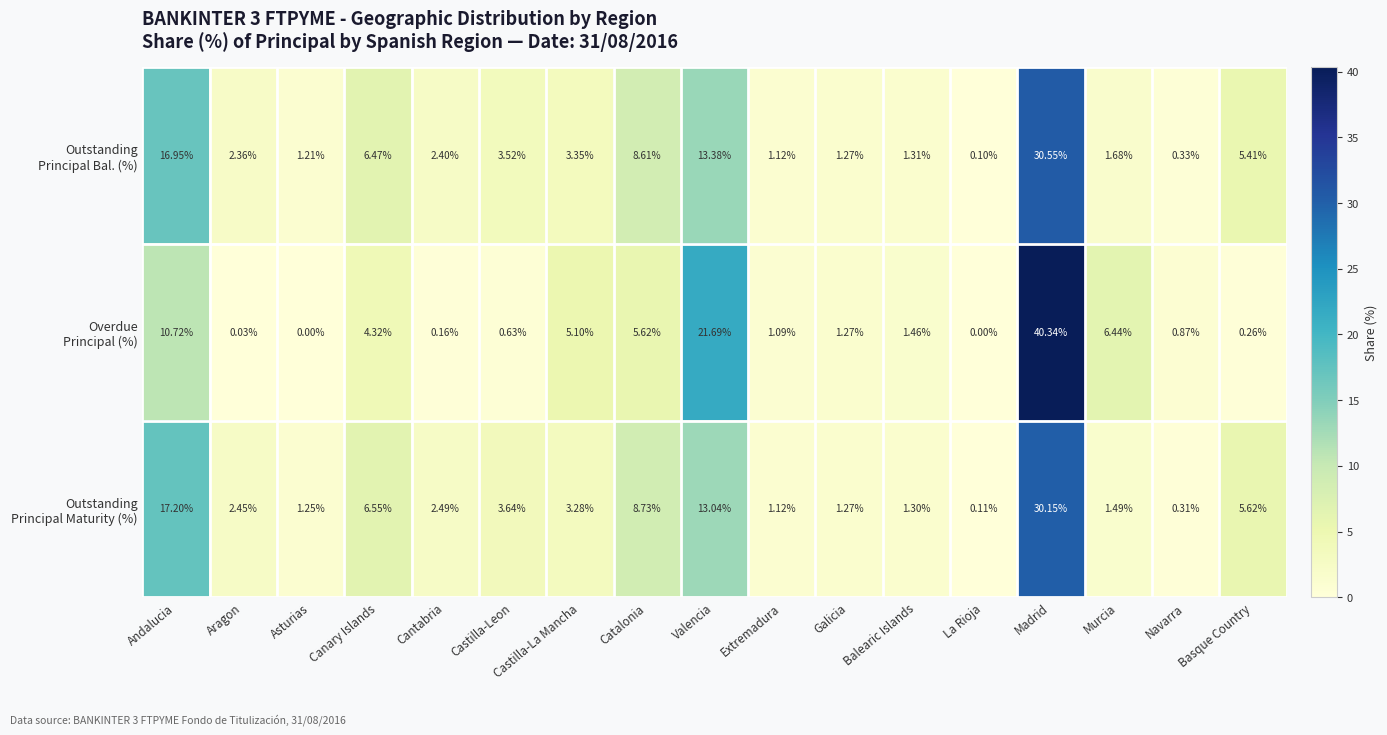

At which category is the sum across all series the highest?

Madrid